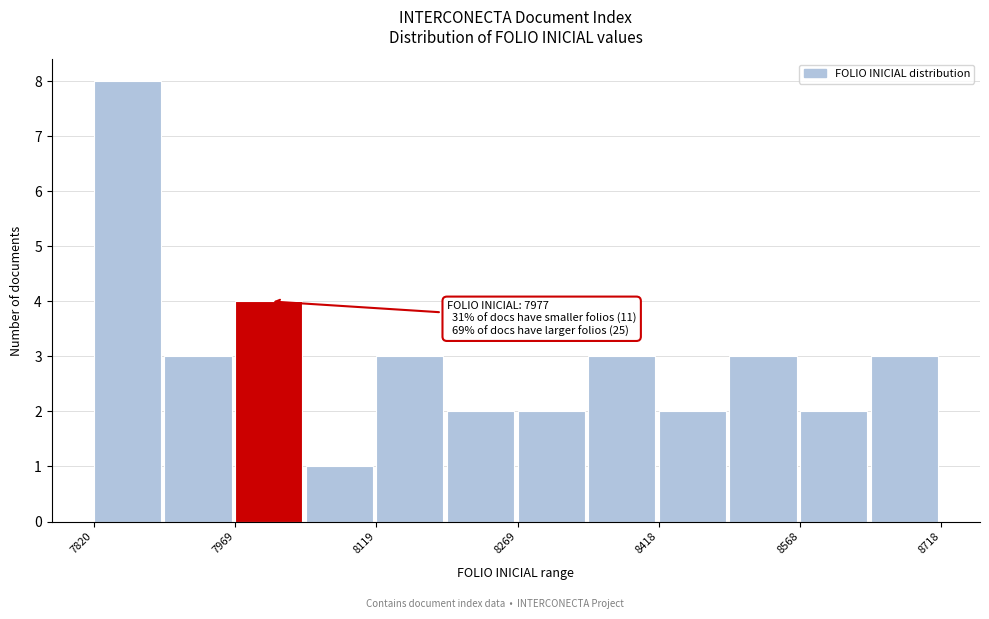

Around what value on the x-axis is the tallest bar? Give the approximate position of its centre, as read against the axis.

7860